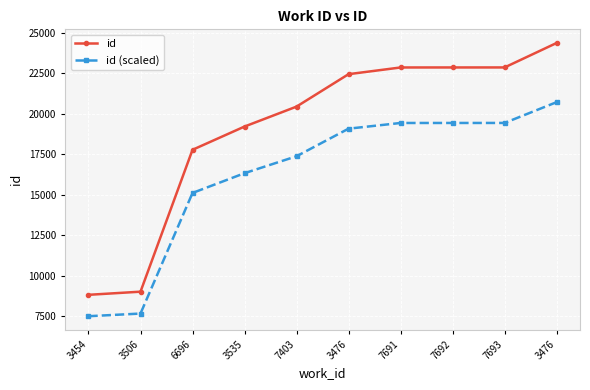

At how many categories does at least one series exceed 19785?

6